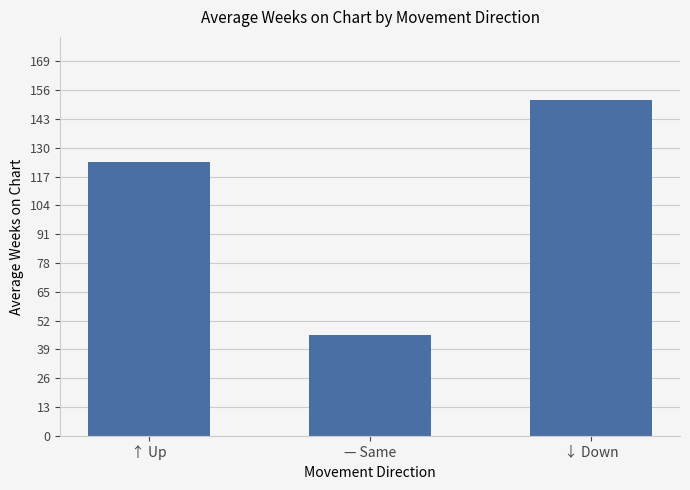

True or false: the data shows 123.5 at ↑ Up.

True